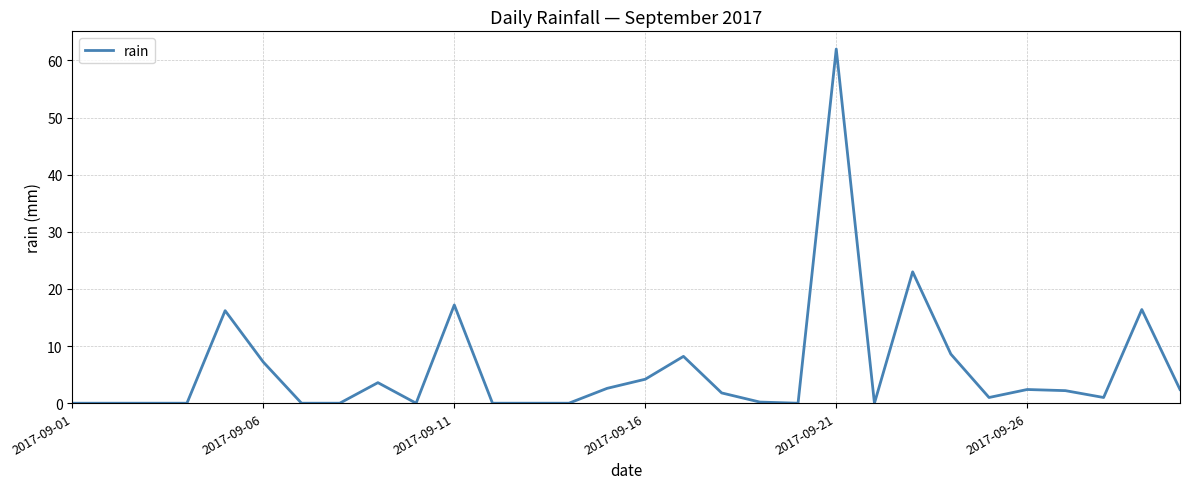

What is the difference between the maximum and minimum values?

62.0